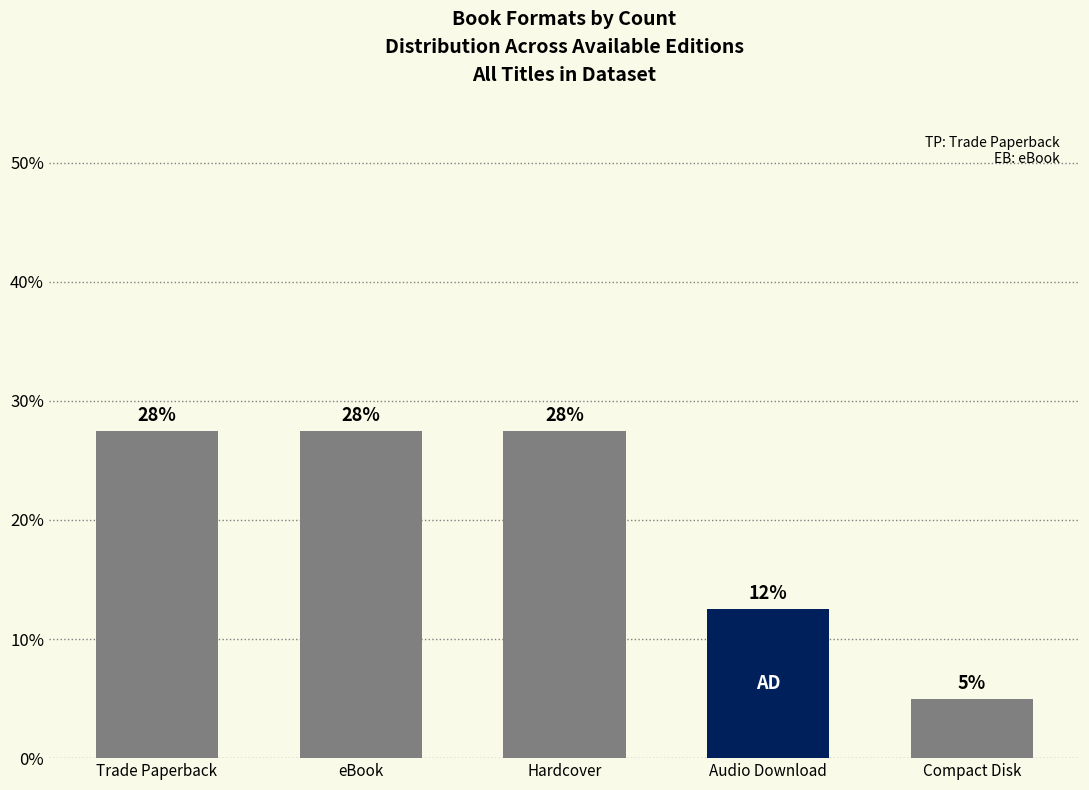

Reading right to left, extract all data points from this chart.

Compact Disk=5.0	Audio Download=12.5	Hardcover=27.5	eBook=27.5	Trade Paperback=27.5